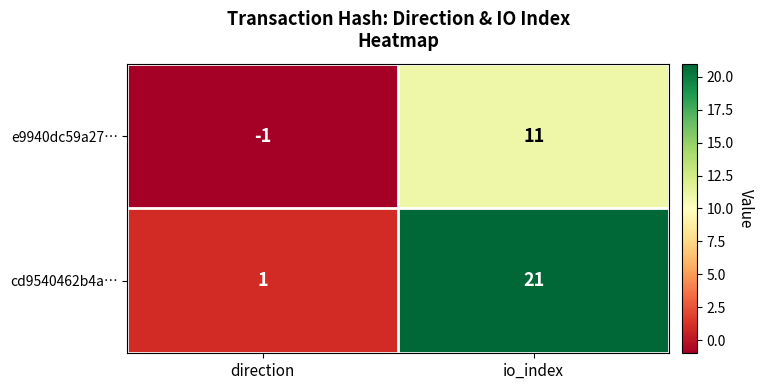

Reading left to right, list all the values displayed in this chart.

e9940dc59a27…: direction=-1	io_index=11
cd9540462b4a…: direction=1	io_index=21